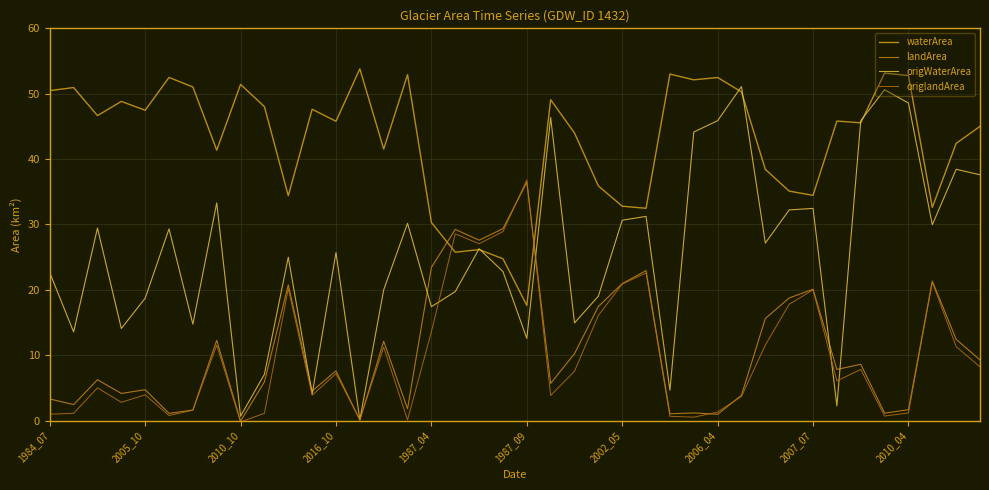

How many data points in origlandArea are above 7?

20